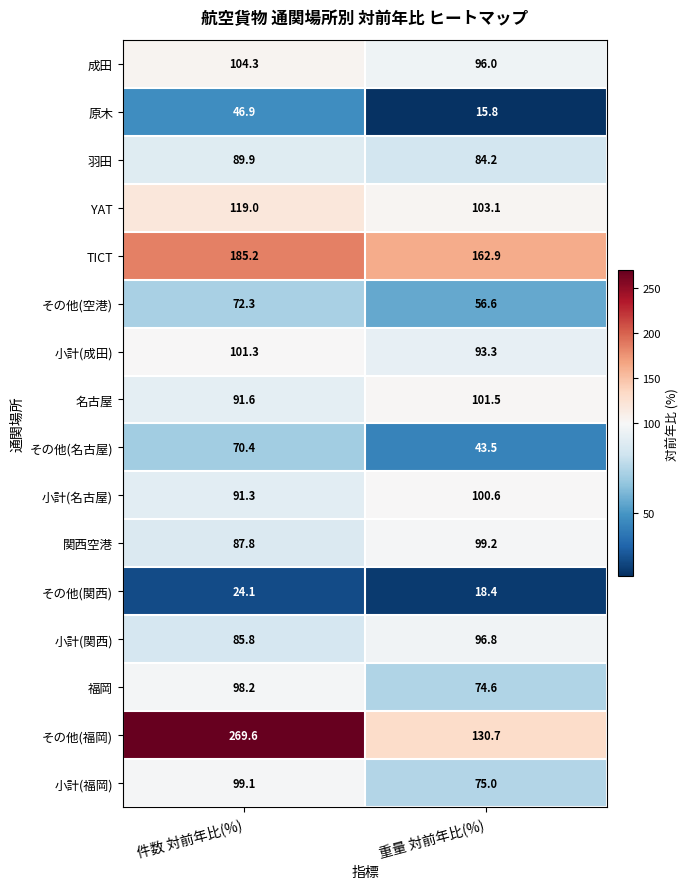

Which label corresponds to the largest value in the chart?

件数 対前年比(%)